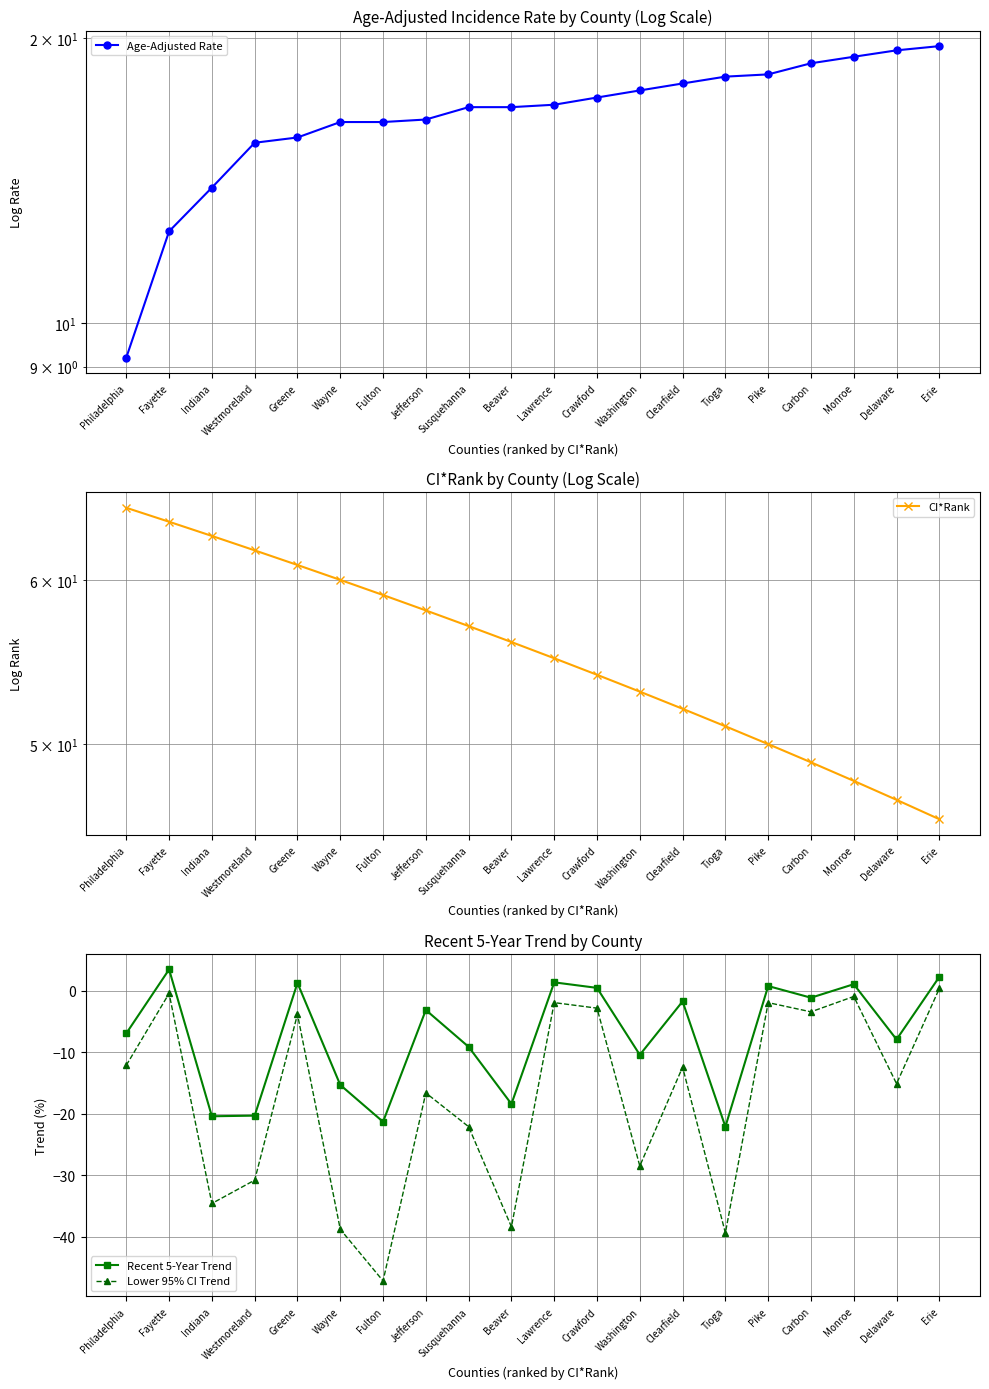

Where is Recent 5-Year Trend nearest to the value -9?

Susquehanna